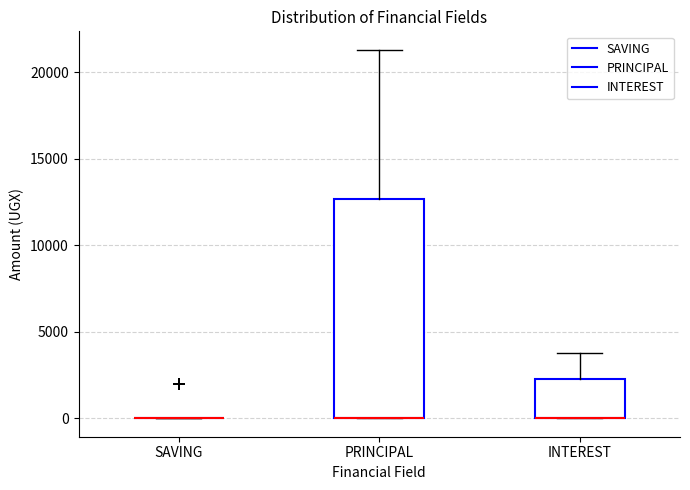

Reading left to right, transcribe this box plot: for each box, give where its median line is, the range the box spans, and where its two whiskers end, as read against the y-axis. The values are not printed on the chart, so give them approximately, as read against the axis.

SAVING: box collapsed to a line at 0, whiskers 0 to 0
PRINCIPAL: median 0 (drawn on the box's lower edge), box 0 to 12500, whiskers 0 to 21500
INTEREST: median 0 (drawn on the box's lower edge), box 0 to 2500, whiskers 0 to 4000